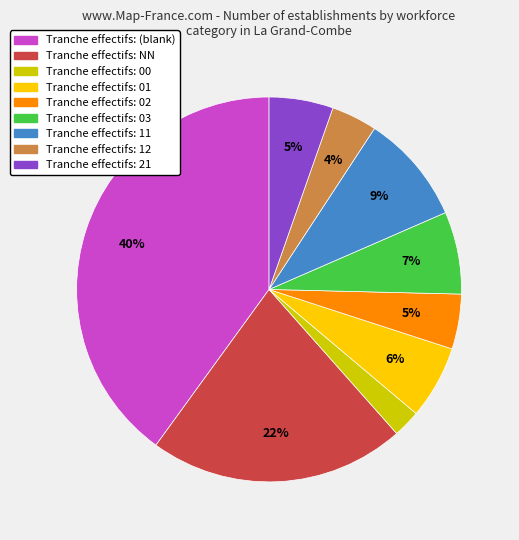

To the nearest percent, what is the difference between the largest and smallest slice percentages?

38%